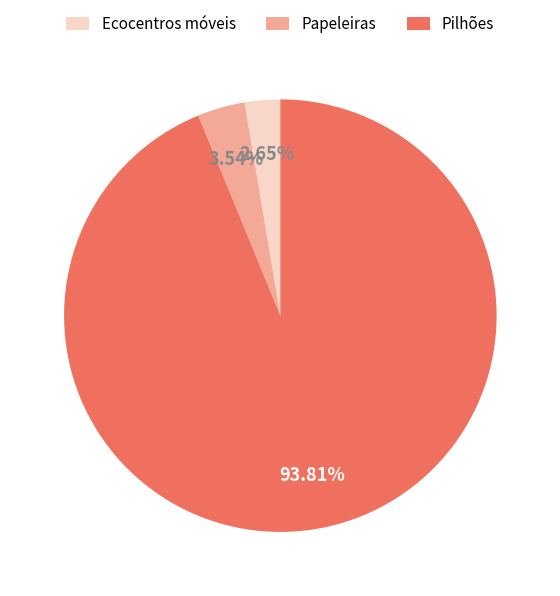

How many slices are in this pie chart?

3